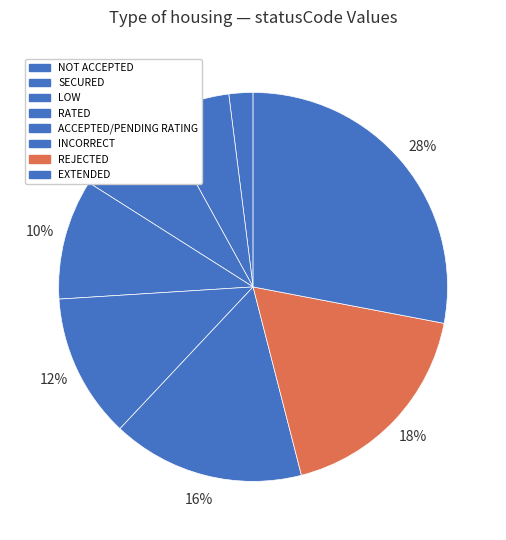

Is the sum of NOT ACCEPTED and INCORRECT greater than half?

No